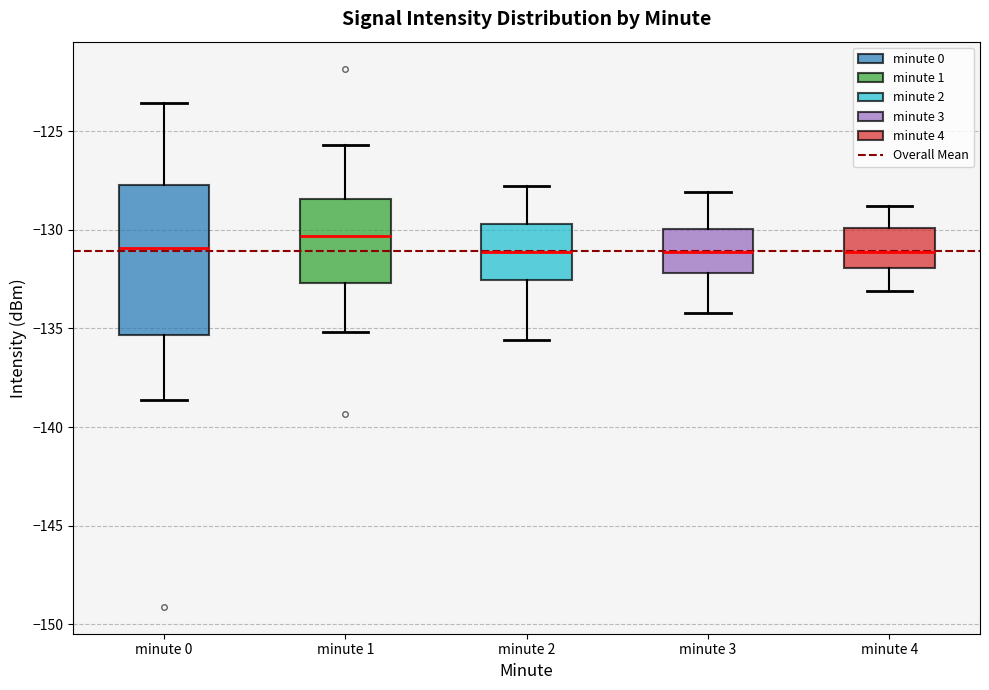

Reading left to right, transcribe this box plot: for each box, give where its median line is, the range the box spans, and where its two whiskers end, as read against the y-axis. The values are not printed on the chart, so give them approximately, as read against the axis.

minute 0: median -131.0, box -135.5 to -127.5, whiskers -138.5 to -123.5
minute 1: median -130.5, box -132.5 to -128.5, whiskers -135.0 to -125.5
minute 2: median -131.0, box -132.5 to -129.5, whiskers -135.5 to -128.0
minute 3: median -131.0, box -132.0 to -130.0, whiskers -134.0 to -128.0
minute 4: median -131.0, box -132.0 to -130.0, whiskers -133.0 to -129.0